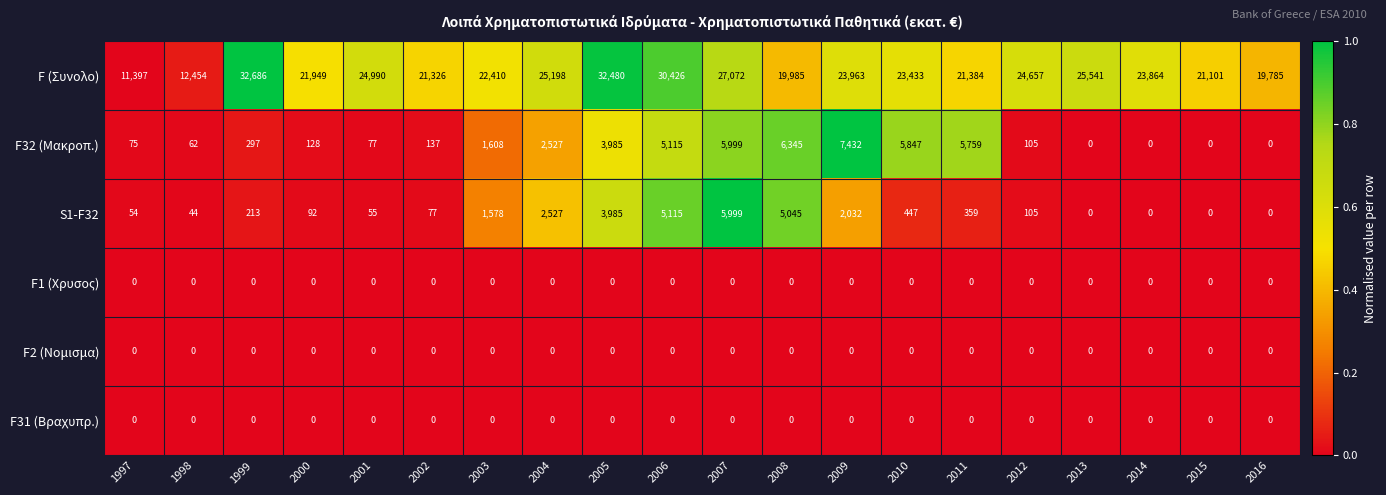

True or false: S1-F32 has a value of 359 at 2011.

True